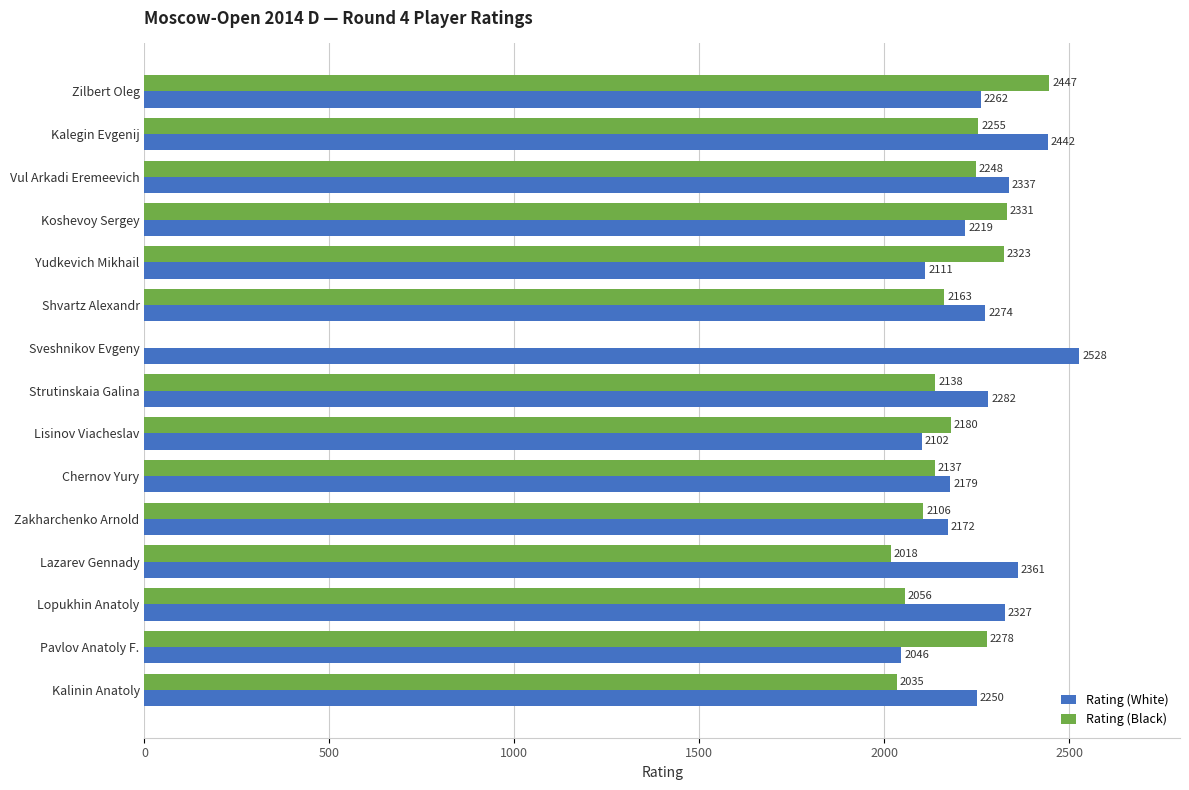

The value of Rating (Black) at Zakharchenko Arnold is 3260. True or false?

False